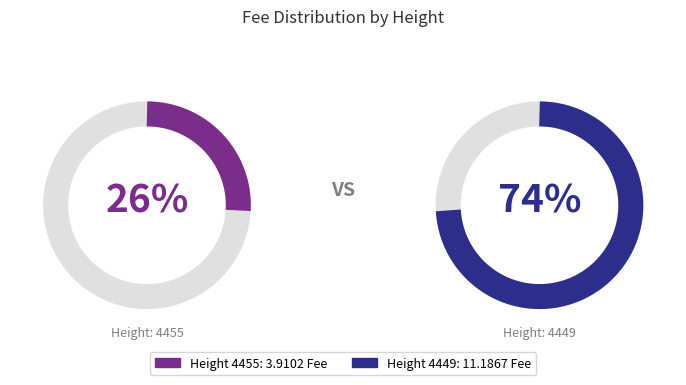

To the nearest percent, what is the difference between the 4455 and 4449 slice percentages?

48%